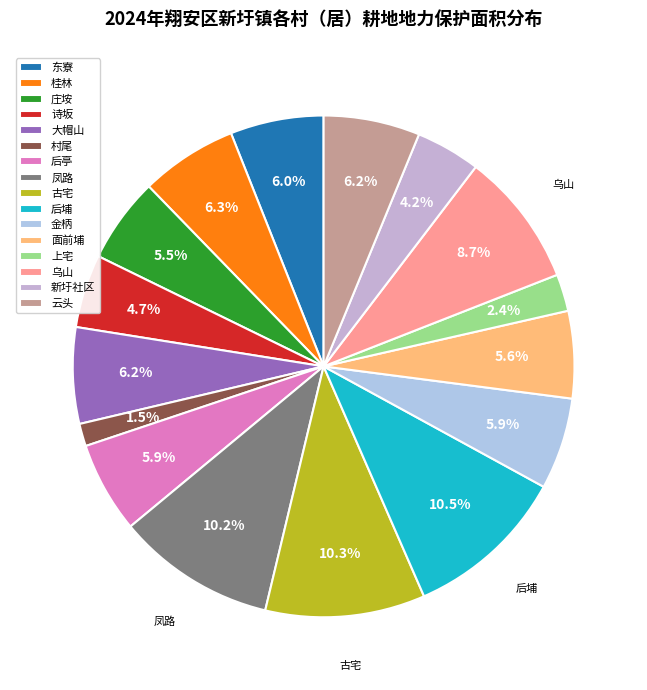

Count the number of slices in the pie.

16